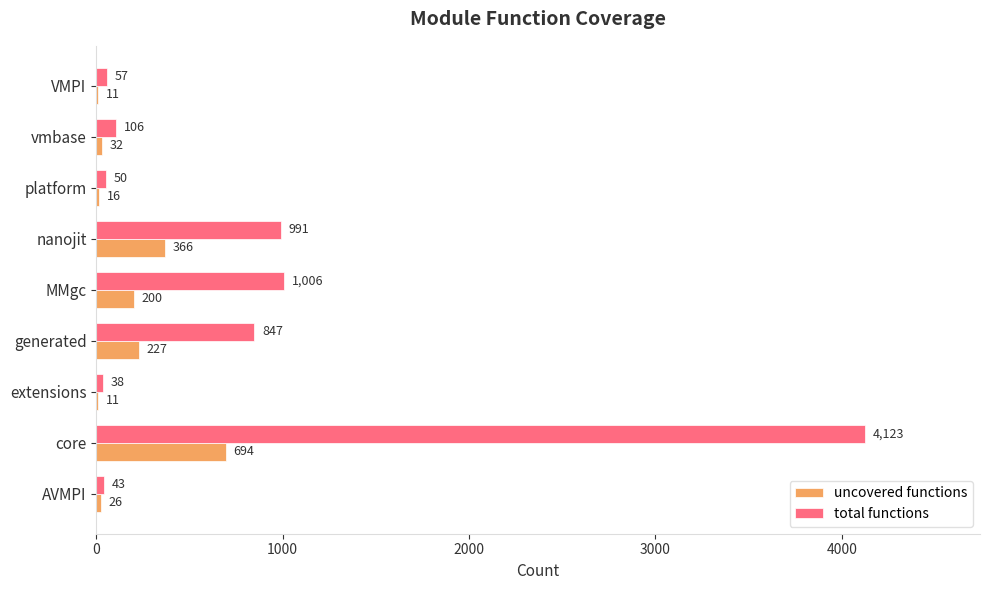

What is the sum of the uncovered functions values at VMPI and AVMPI?

37